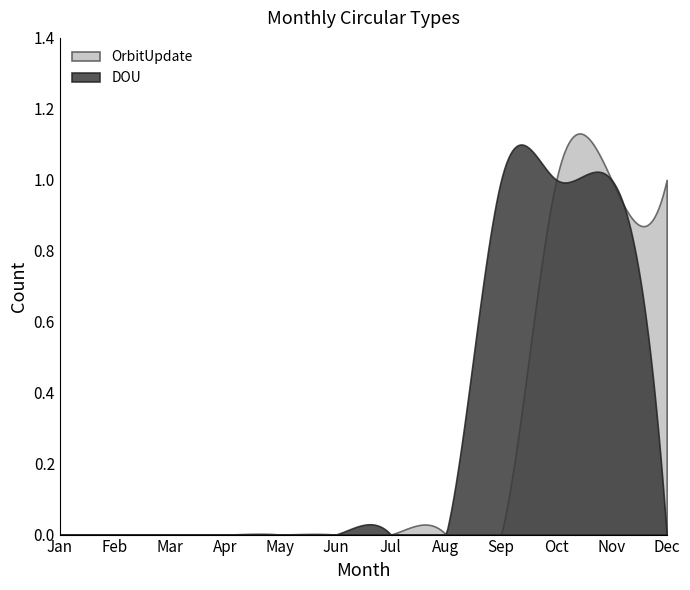

Which series has the largest total across all categories?

DOU